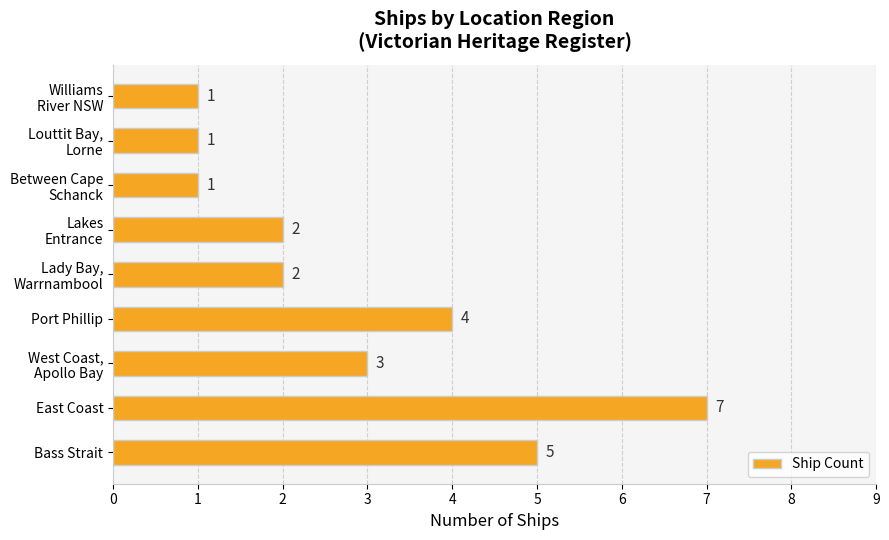

True or false: the data shows 10 at East Coast.

False